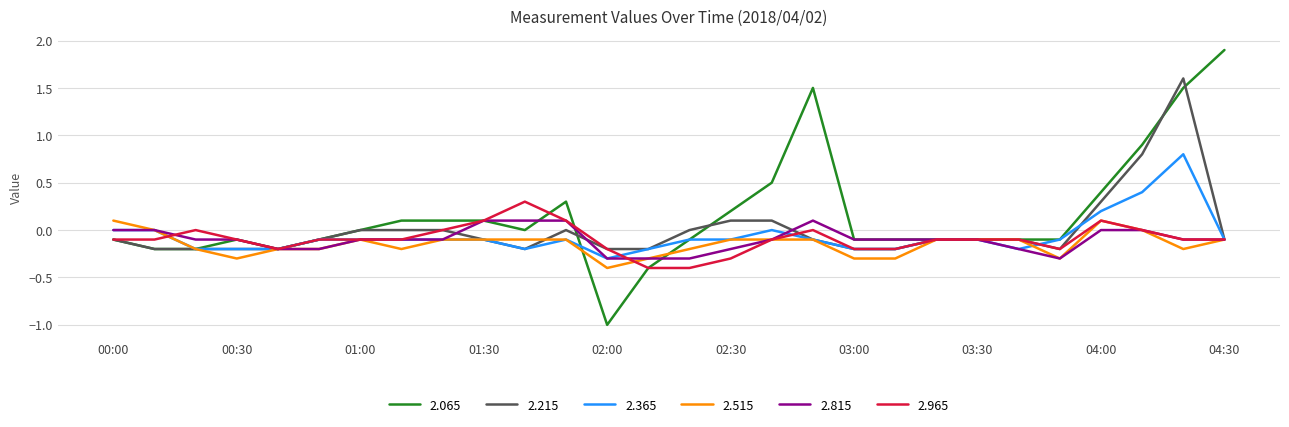

What is the minimum value shown in the chart?

-1.0